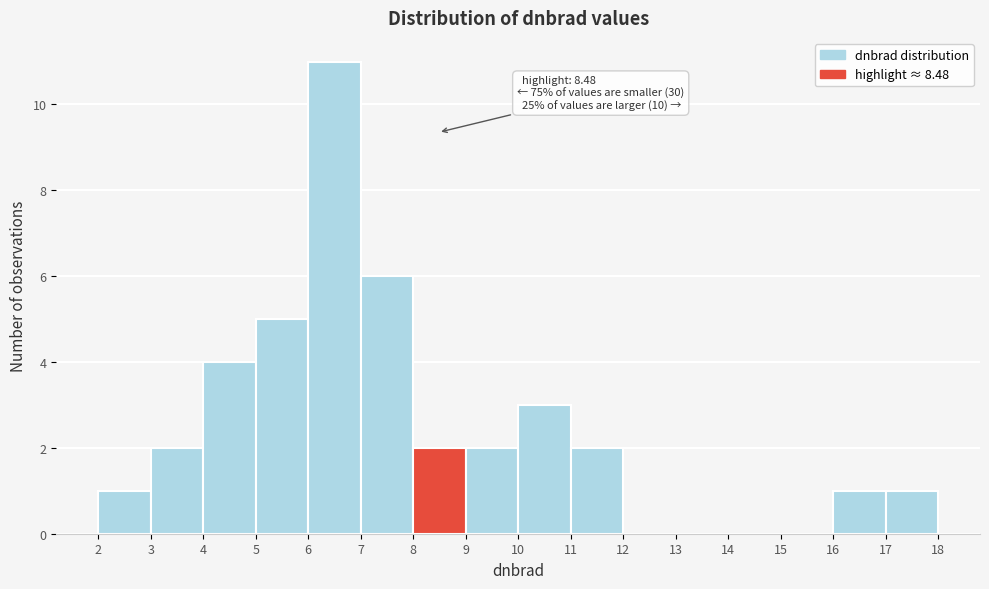

Over which range of the x-axis is the bar tallest?

6 to 7